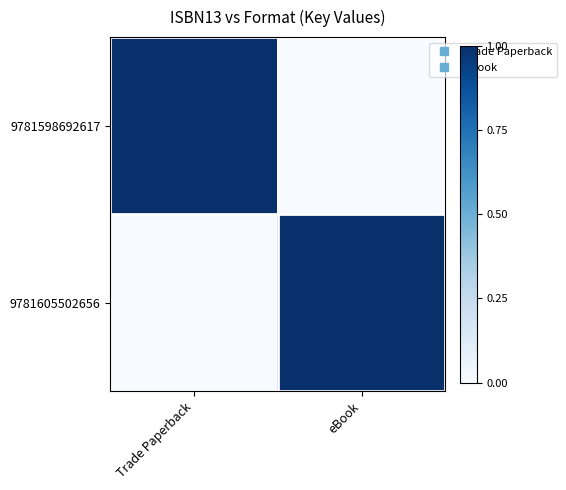

Reading left to right, what are all the values shown in this chart?

9781598692617: Trade Paperback=1	eBook=0
9781605502656: Trade Paperback=0	eBook=1